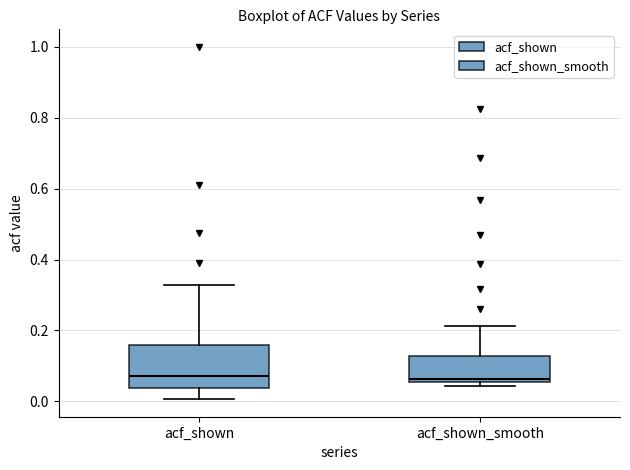

Reading left to right, read every box against the y-axis: the position of its median line, the range the box covers, and the ends of its whiskers. The values are not printed on the chart, so give them approximately, as read against the axis.

acf_shown: median 0.08, box 0.04 to 0.16, whiskers 0.00 to 0.32
acf_shown_smooth: median 0.06 (just above the box's lower edge), box 0.06 to 0.12, whiskers 0.04 to 0.22